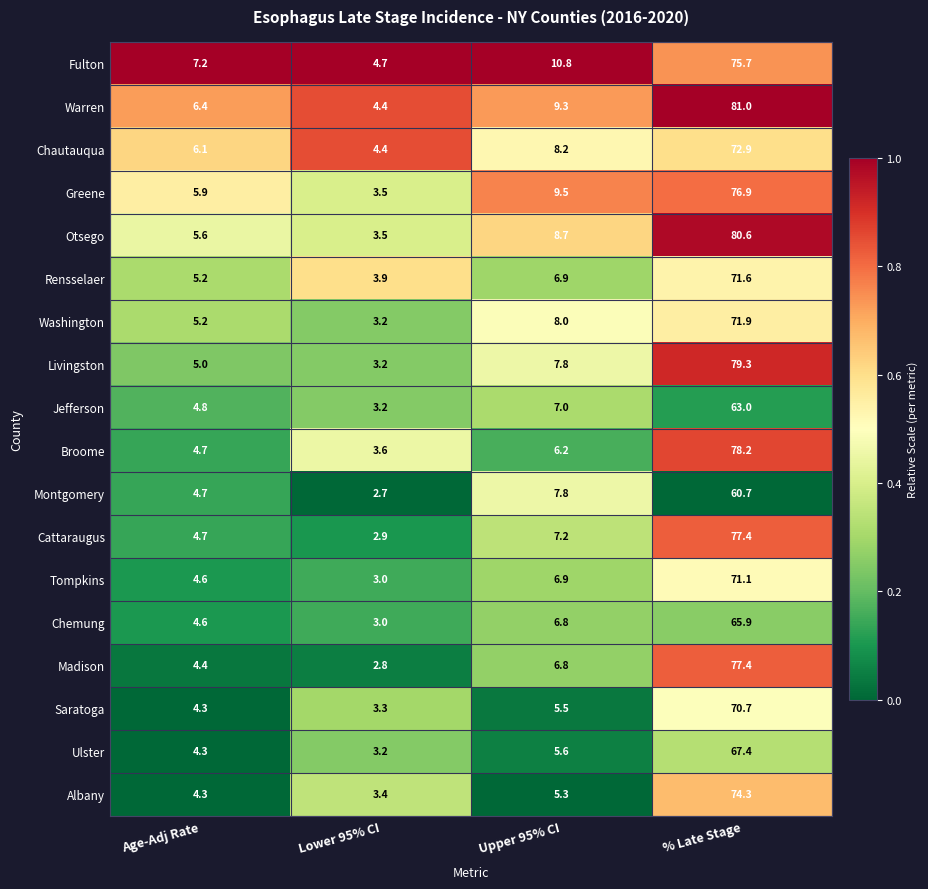

The value of Cattaraugus at Lower 95% CI is 2.9. True or false?

True